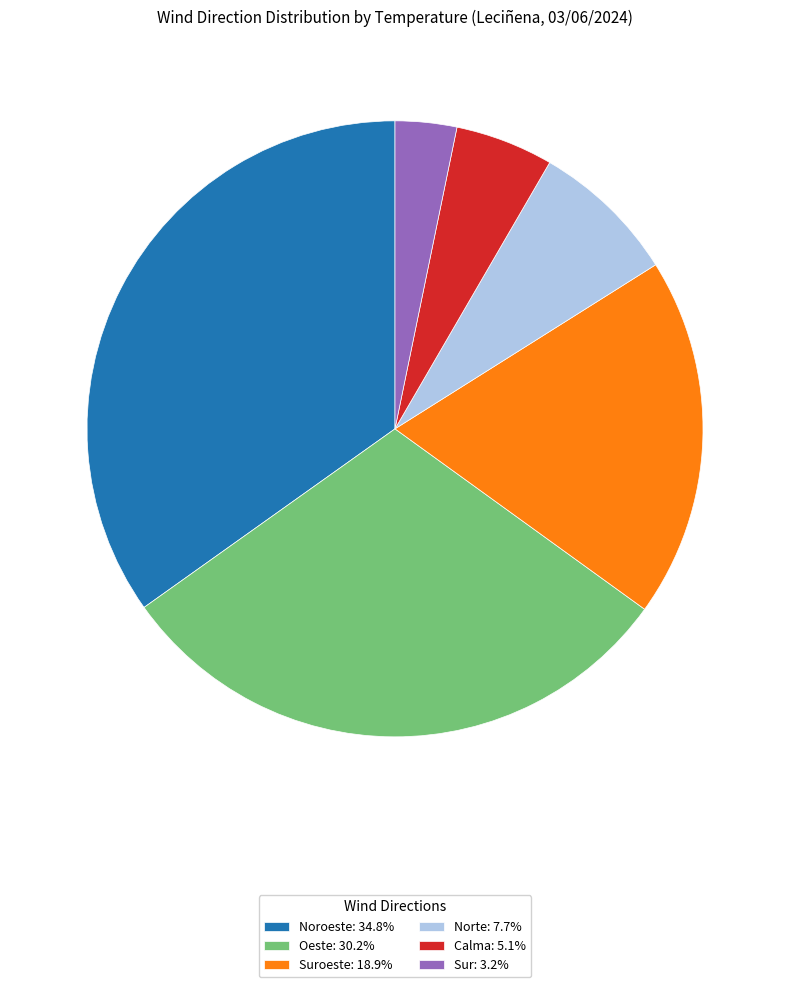

Count the number of slices in the pie.

6